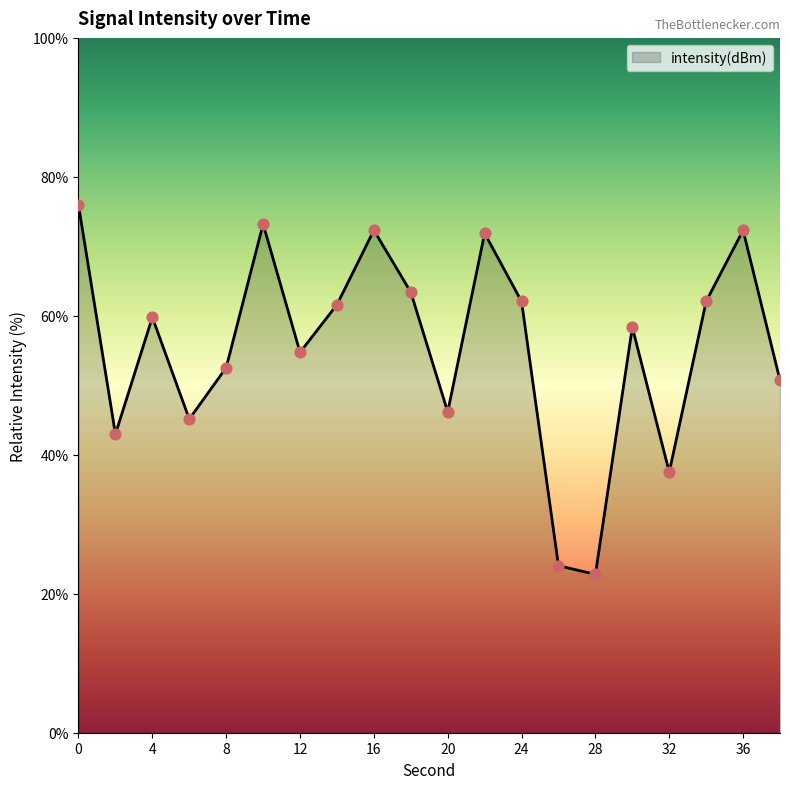

What is the minimum value shown in the chart?

22.8